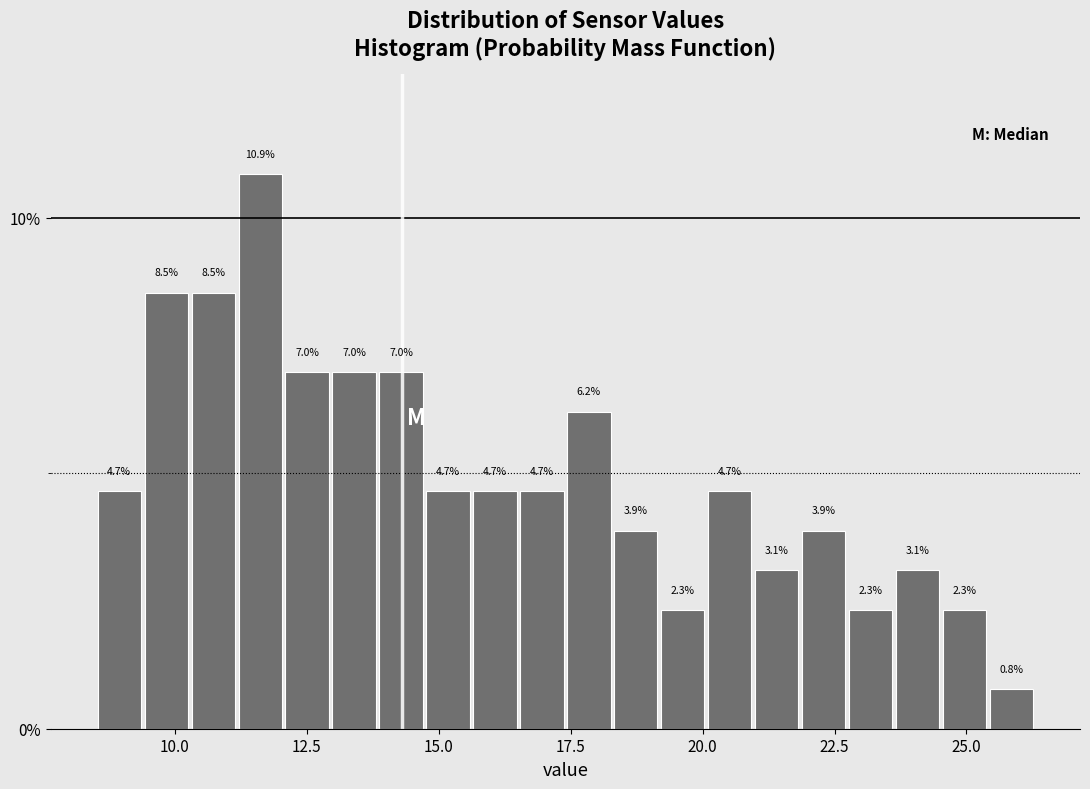

Read against the x-axis, roughly where is the centre of the tallest bar?

11.5